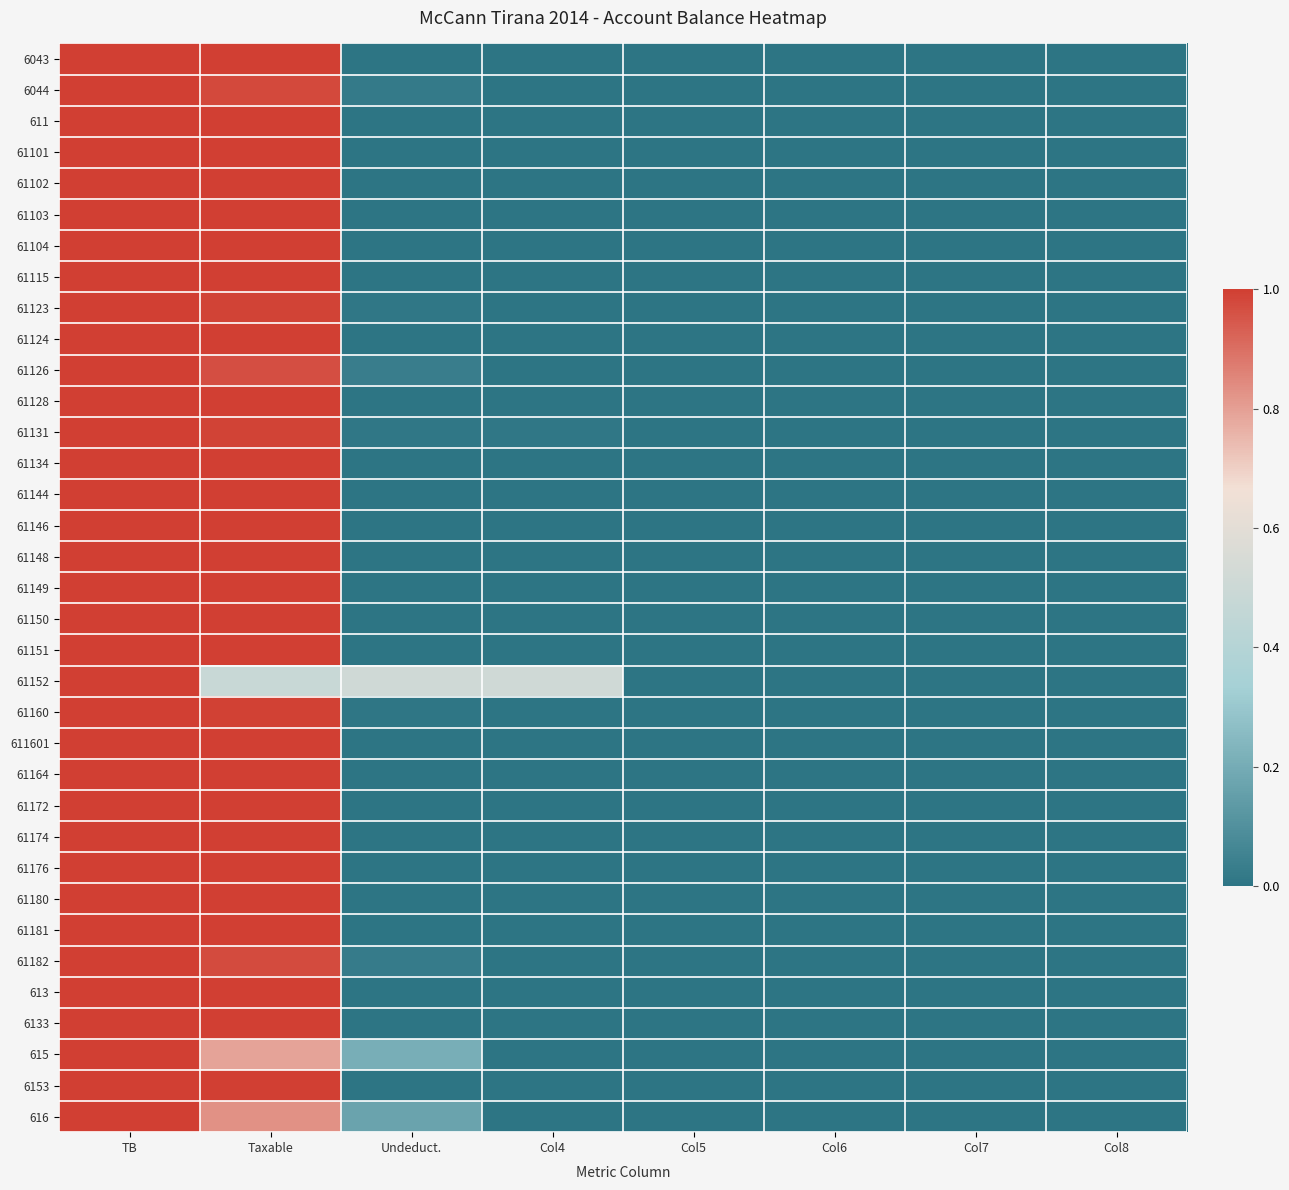

Which series changed the most between Undeduct. and Col5?

61152